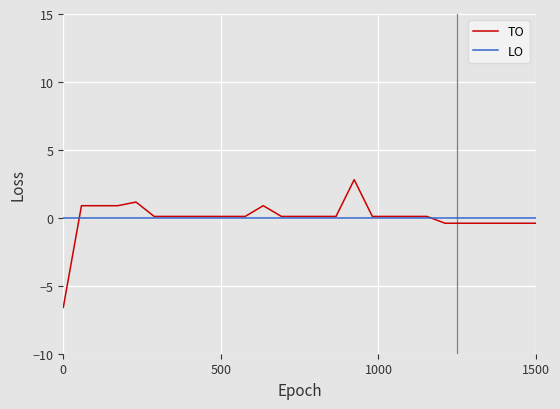

Rank the series by their maximum value, from highest to lowest.

TO, LO